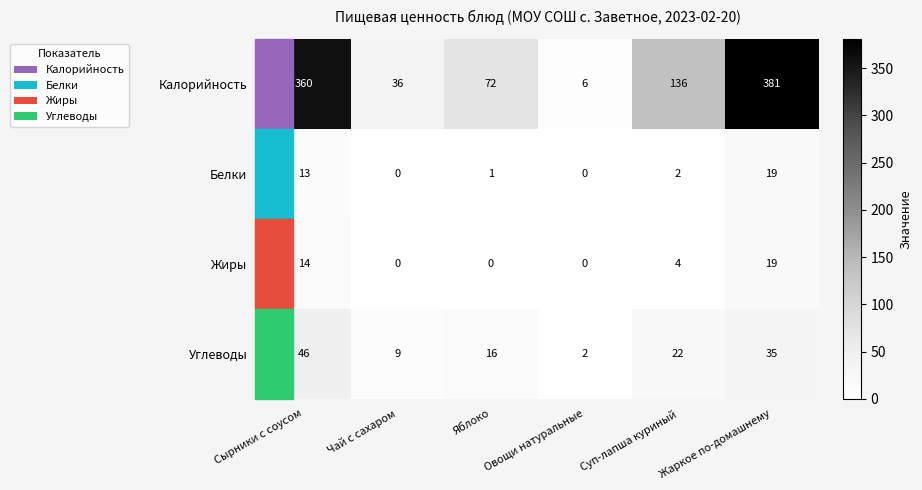

What is the sum of the Углеводы values at Сырники с соусом and Чай с сахаром?

55